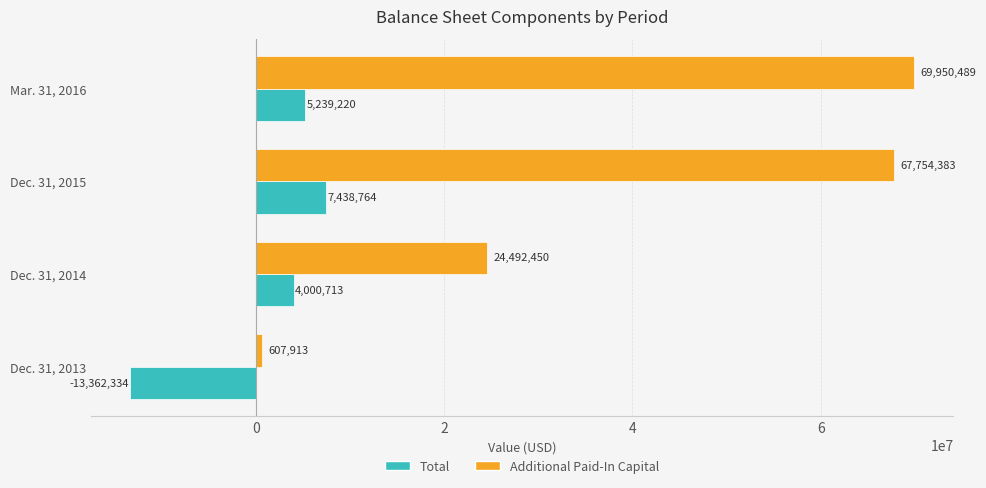

What is the difference between the maximum and minimum values in the Additional Paid-In Capital series?

69342576